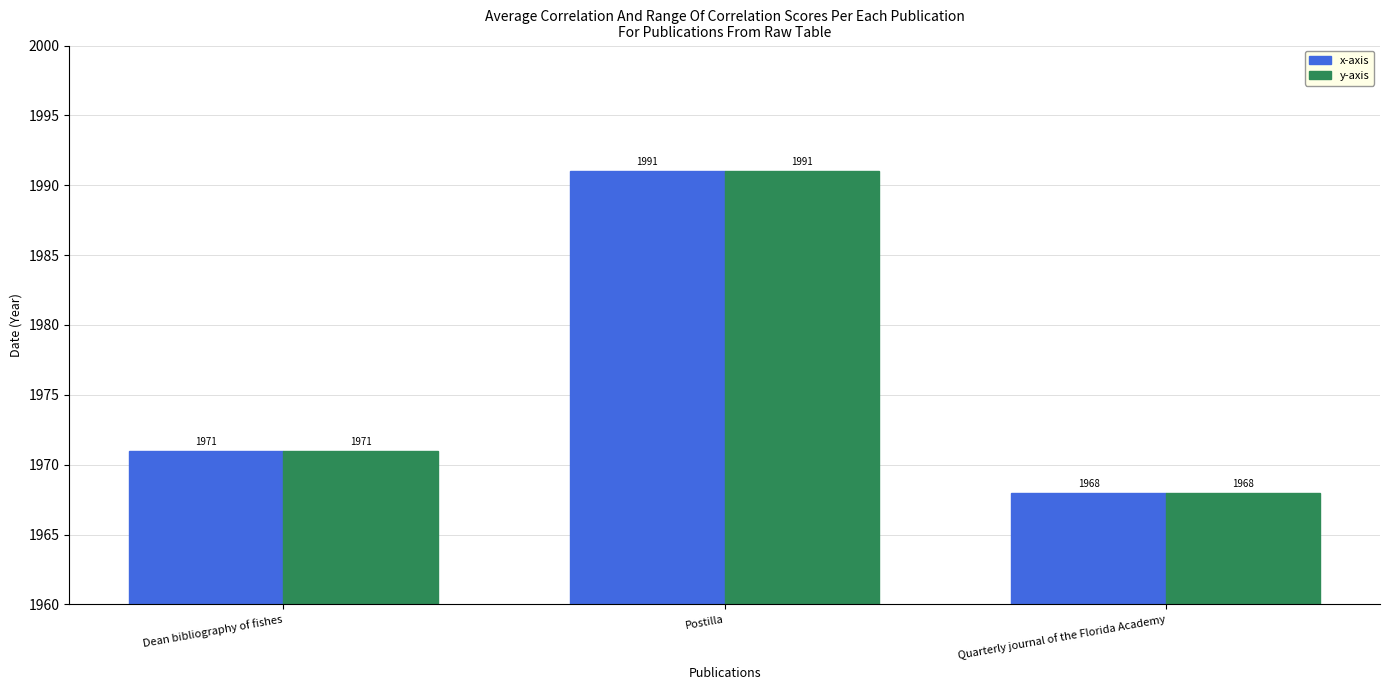

Count the y-axis values in the range 1968 to 1991.

3